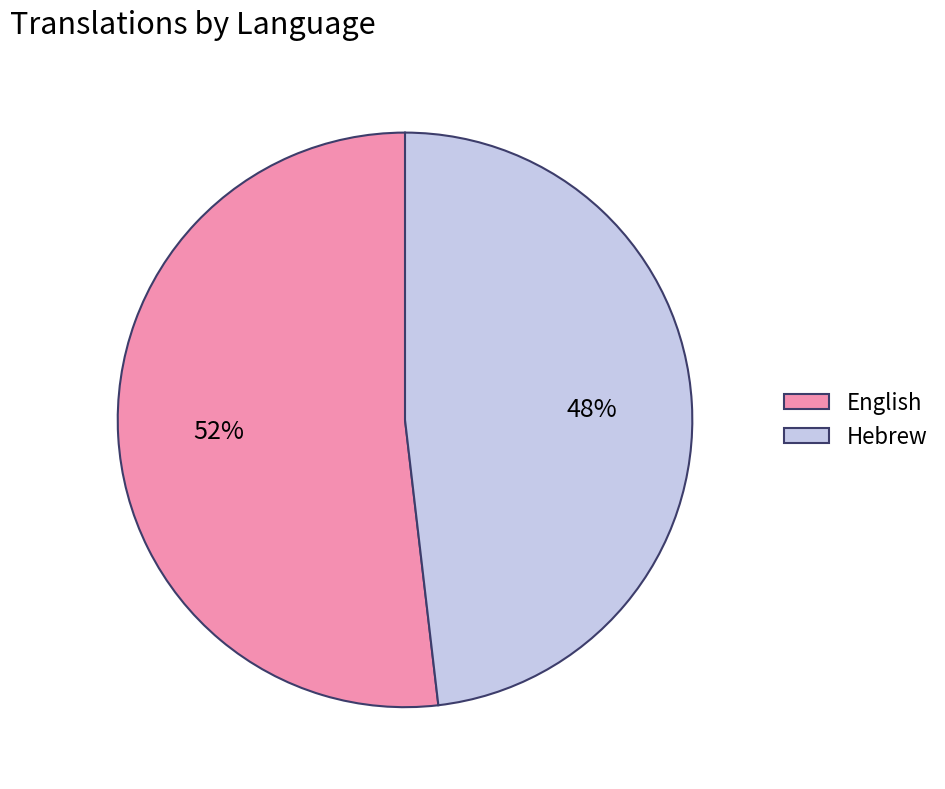

Is it true that English is 52% of the pie?

True